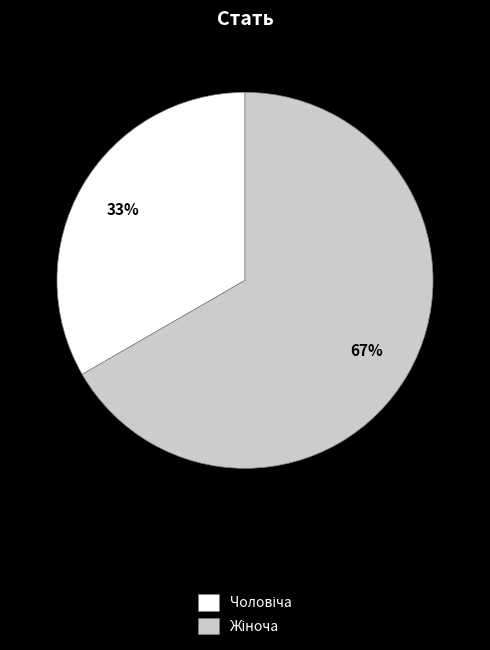

To the nearest percent, what is the average slice percentage?

50%